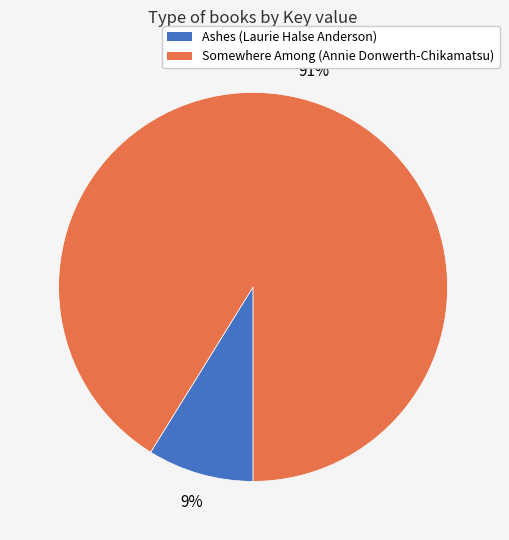

Is there any slice that represents more than half of the pie?

Yes